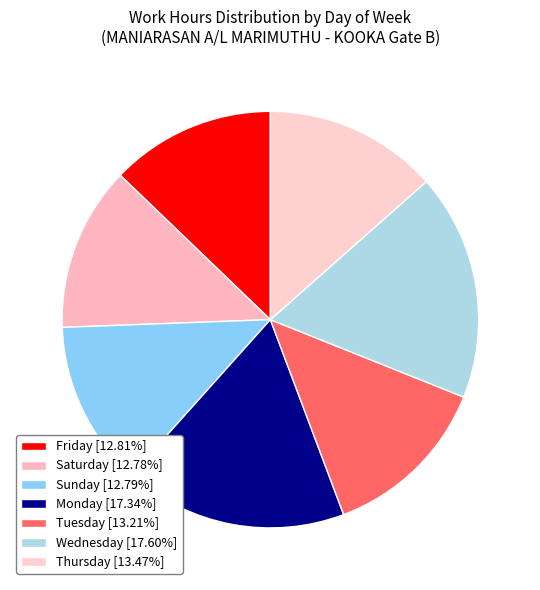

How many slices are in this pie chart?

7